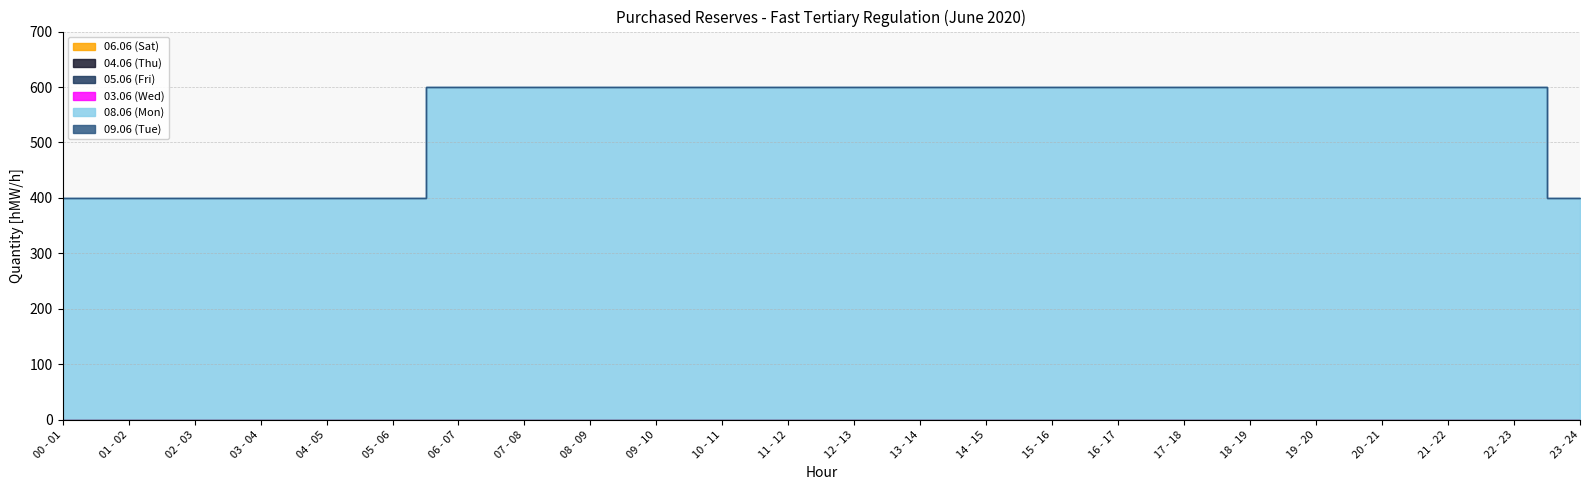

What is the difference between the second highest and second lowest values in the 08.06 (Mon) series?

200